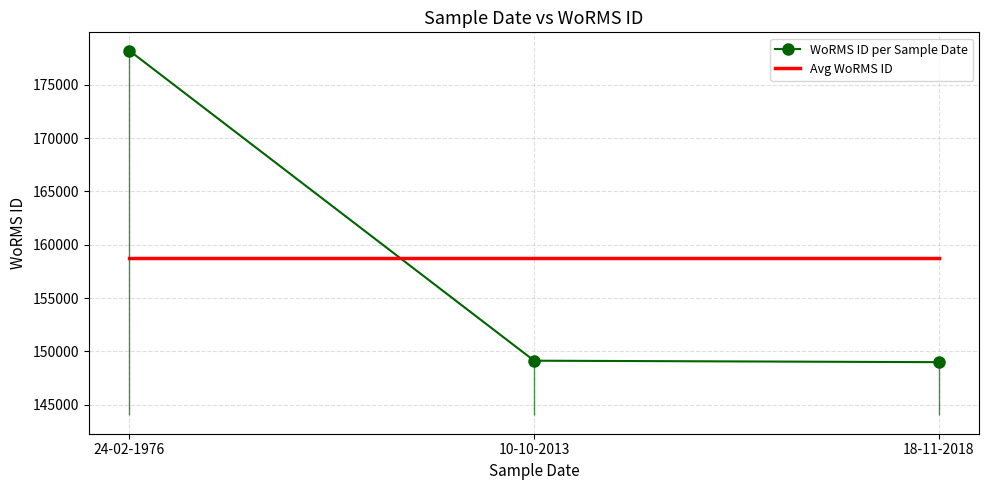

True or false: WoRMS ID per Sample Date has a value of 73908.2 at 10-10-2013.

False